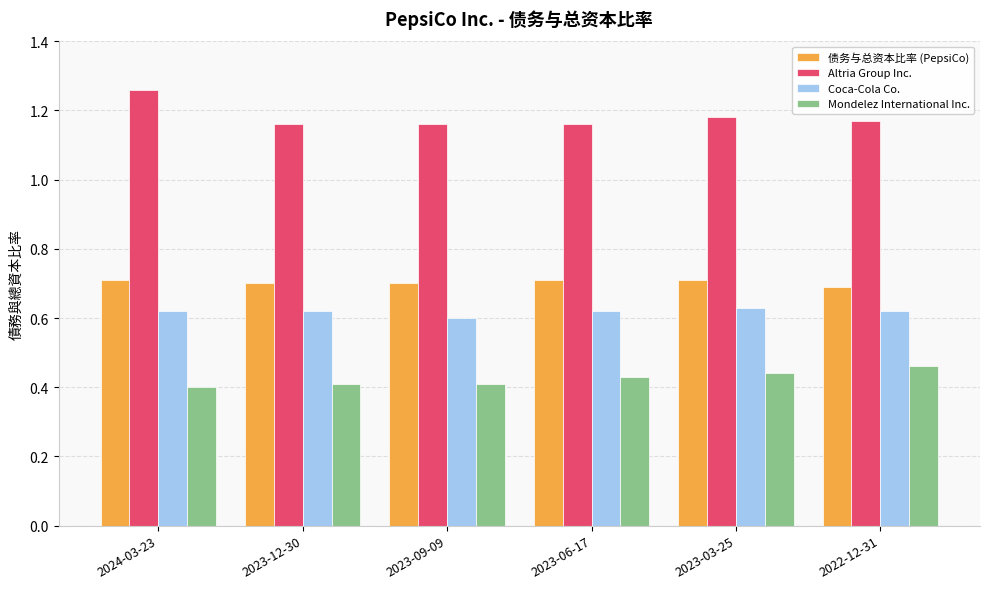

Which series has the largest range (max minus min)?

Altria Group Inc.